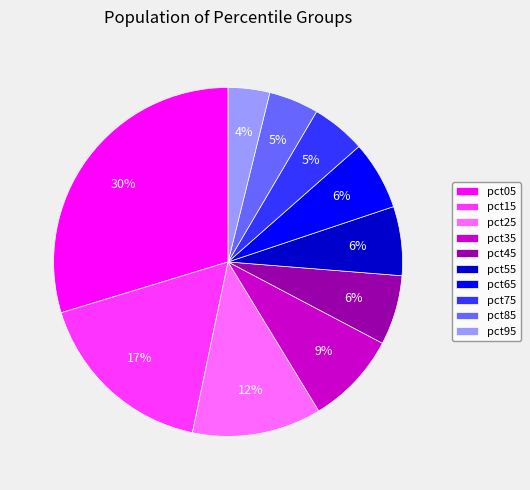

Which has a higher value, pct65 or pct75?

pct65